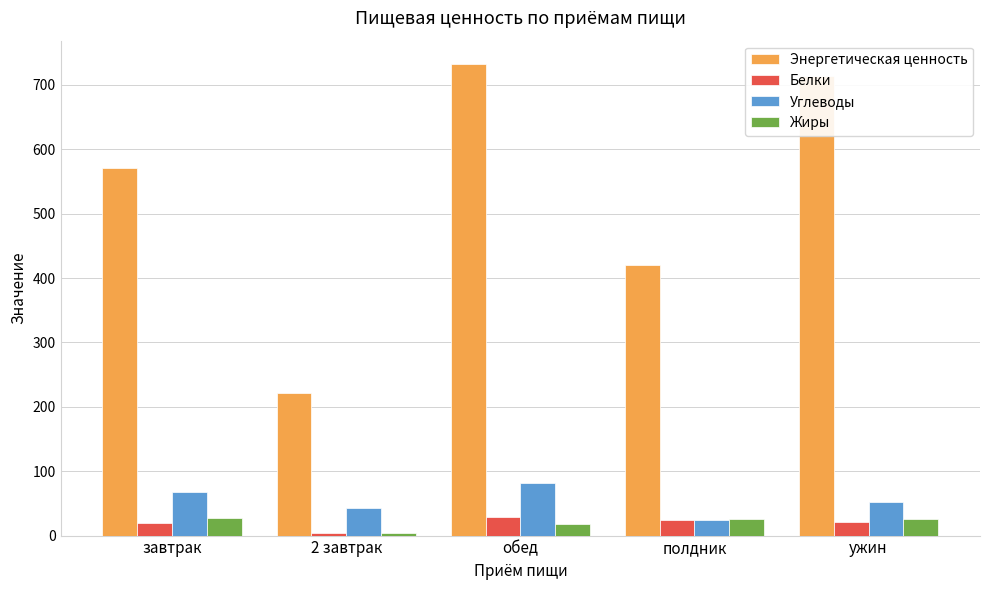

The Энергетическая ценность series shows 961.5 at завтрак. True or false?

False